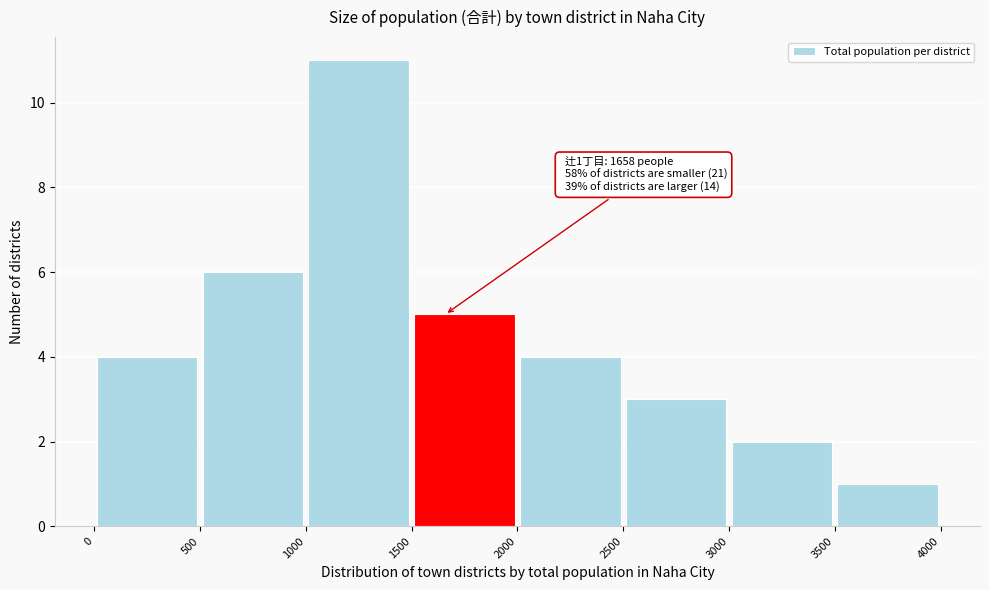

Over which range of the x-axis is the bar tallest?

1000 to 1500